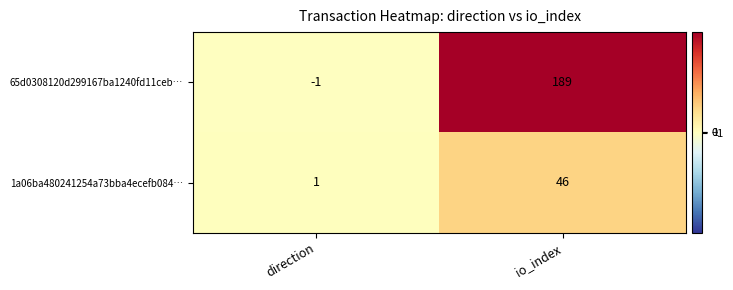

Rank the series by their average value, from lowest to highest.

1a06ba480241254a73bba4ecefb084…, 65d0308120d299167ba1240fd11ceb…